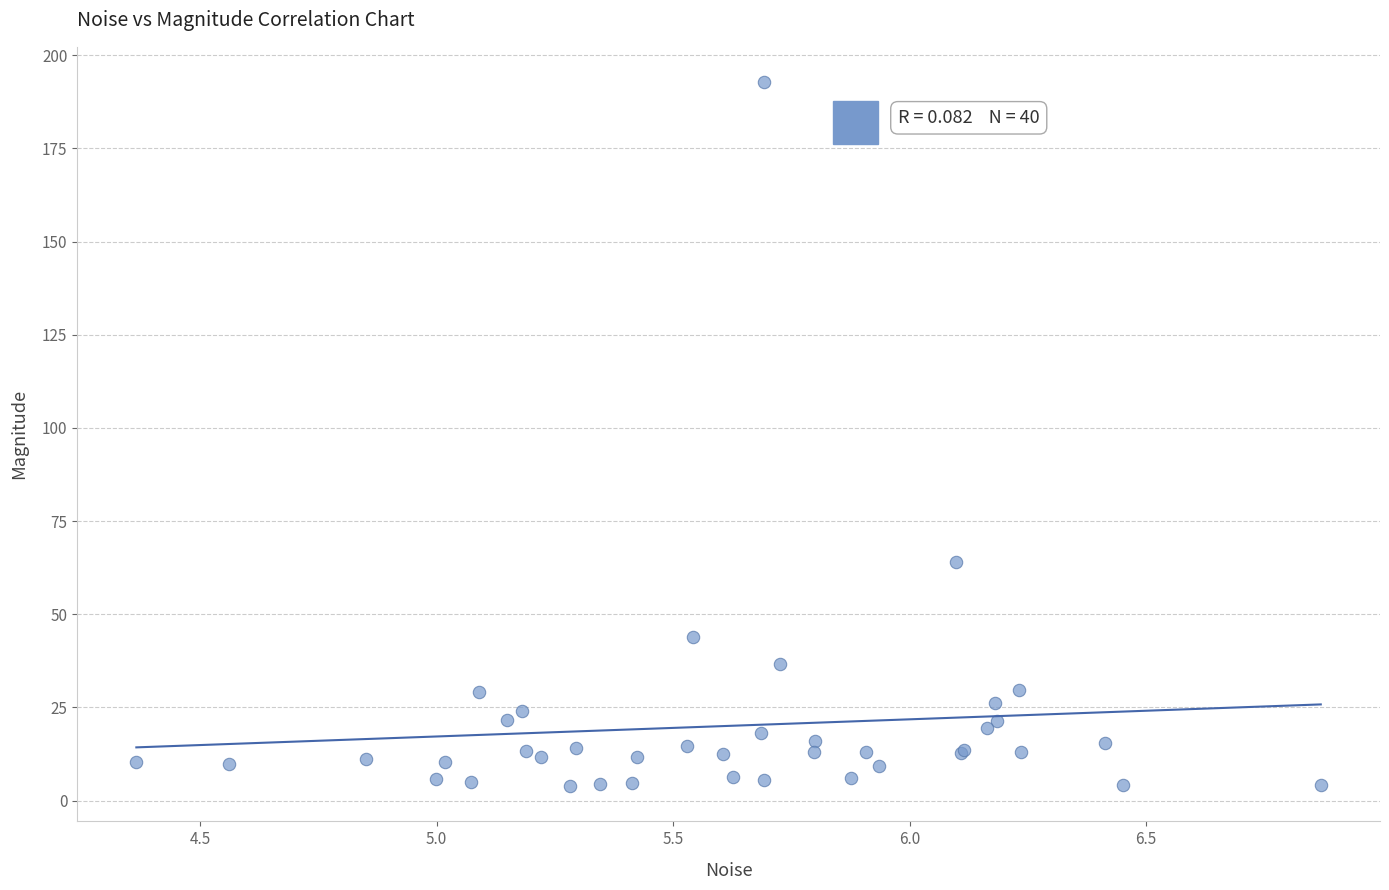

What Y value in the scatter plot is closest to 98?

64.1